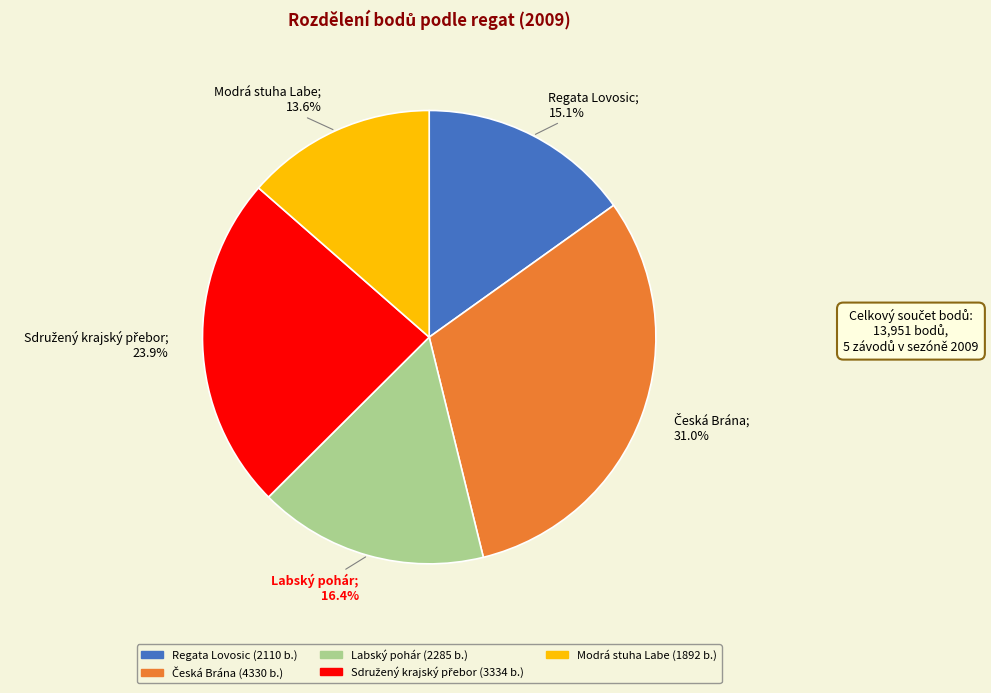

To the nearest percent, what portion does Modrá stuha Labe represent?

14%